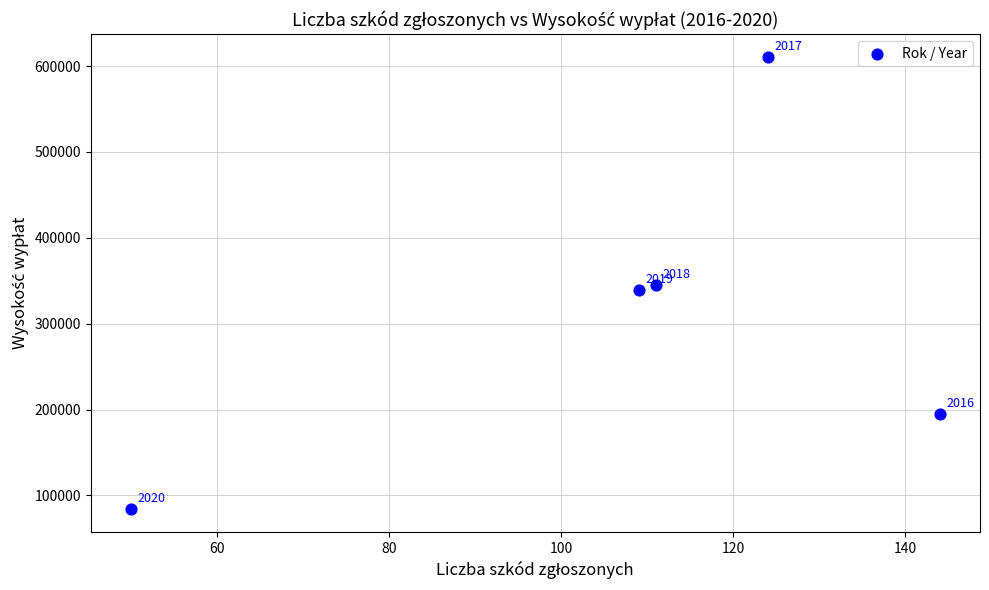

What Y value in the scatter plot is closest to 347340?

344649.1